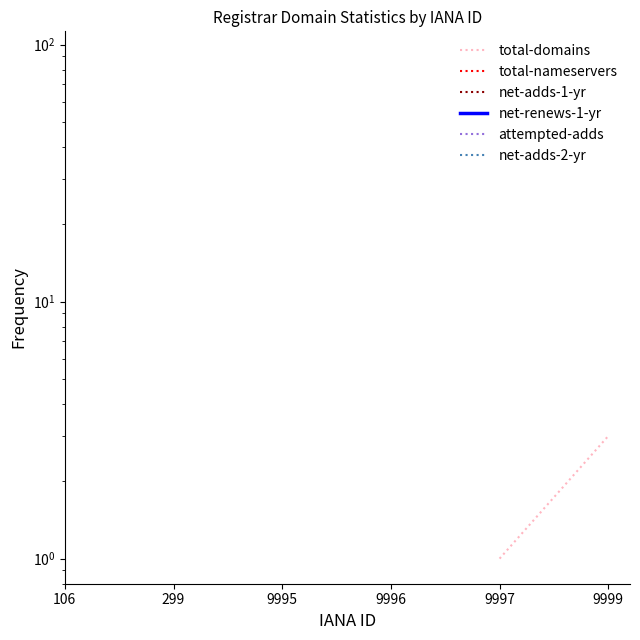

How many values in total-domains are above zero?

3